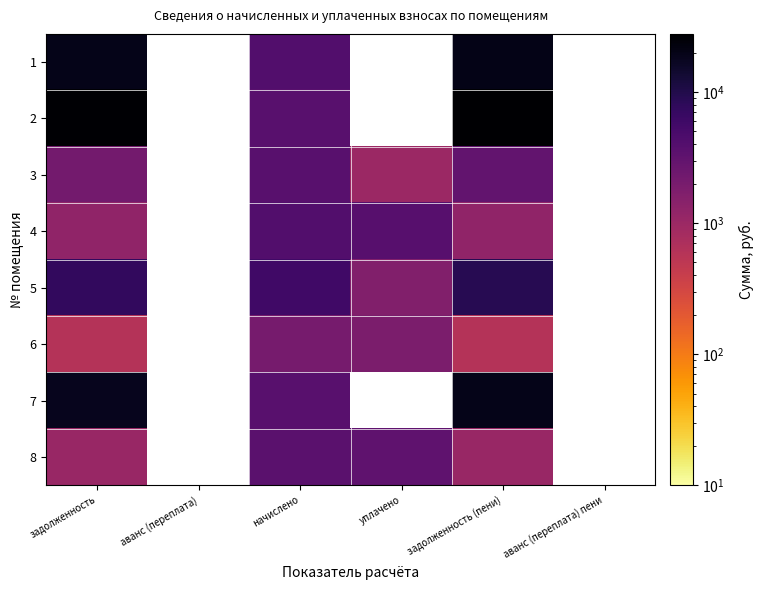

Is the value of 4 at уплачено greater than the value of 2 at аванс (переплата)?

No